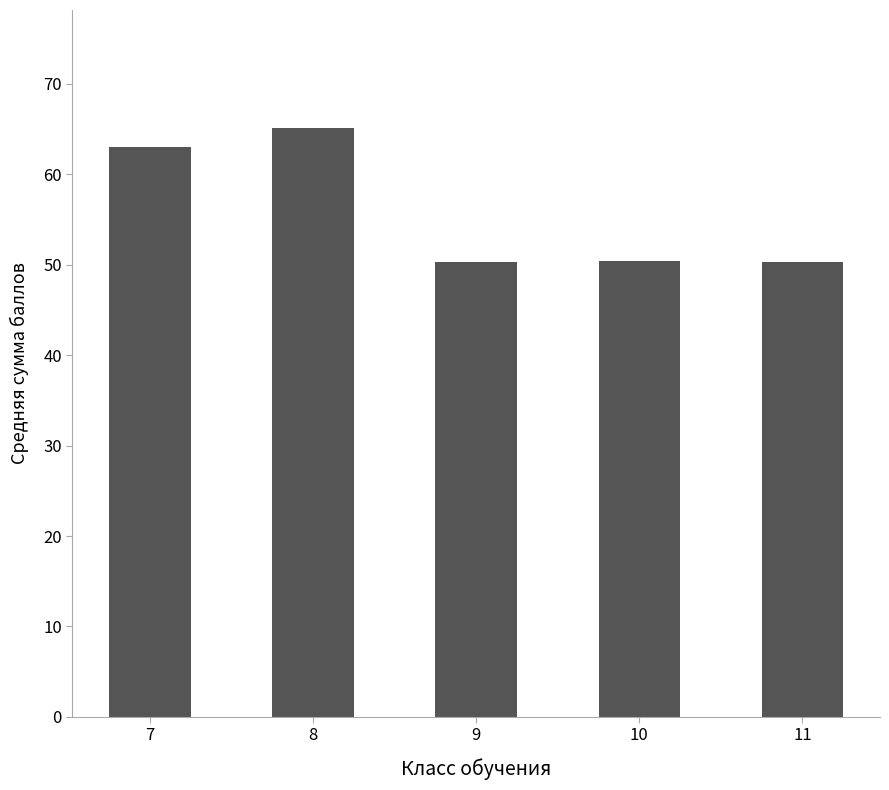

What is the difference between the maximum and minimum values?

14.9